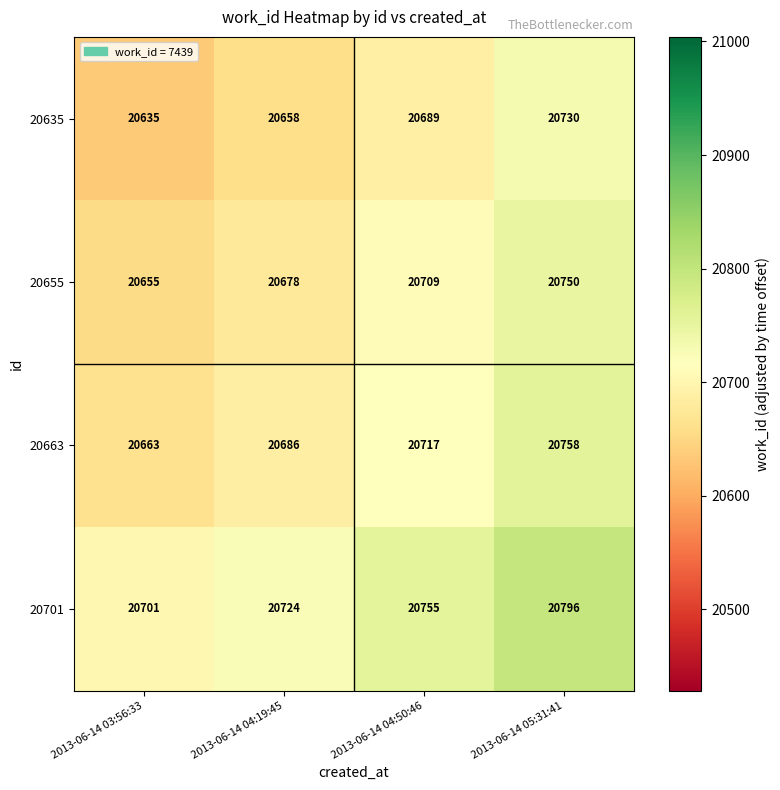

What is the approximate value of 20663 at 2013-06-14 04:19:45, to the nearest 10?

20690